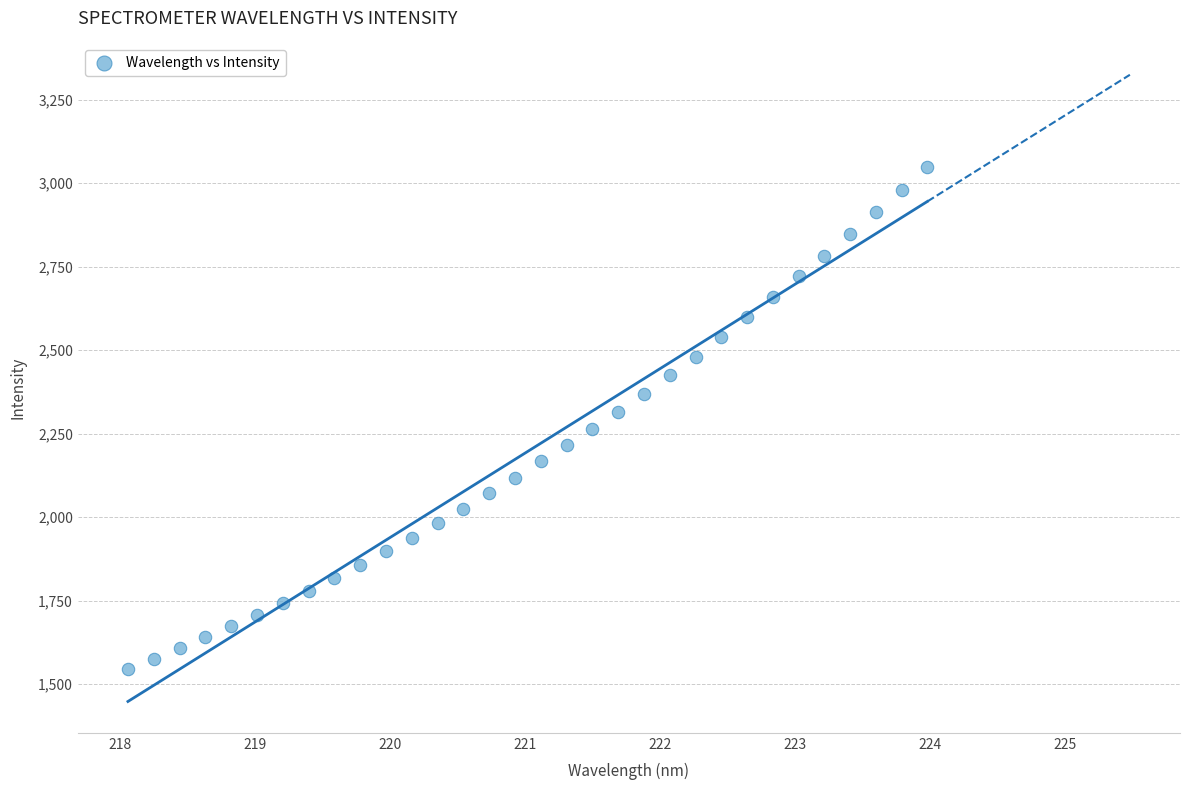

What is the range of X values (max minus min)?

5.9